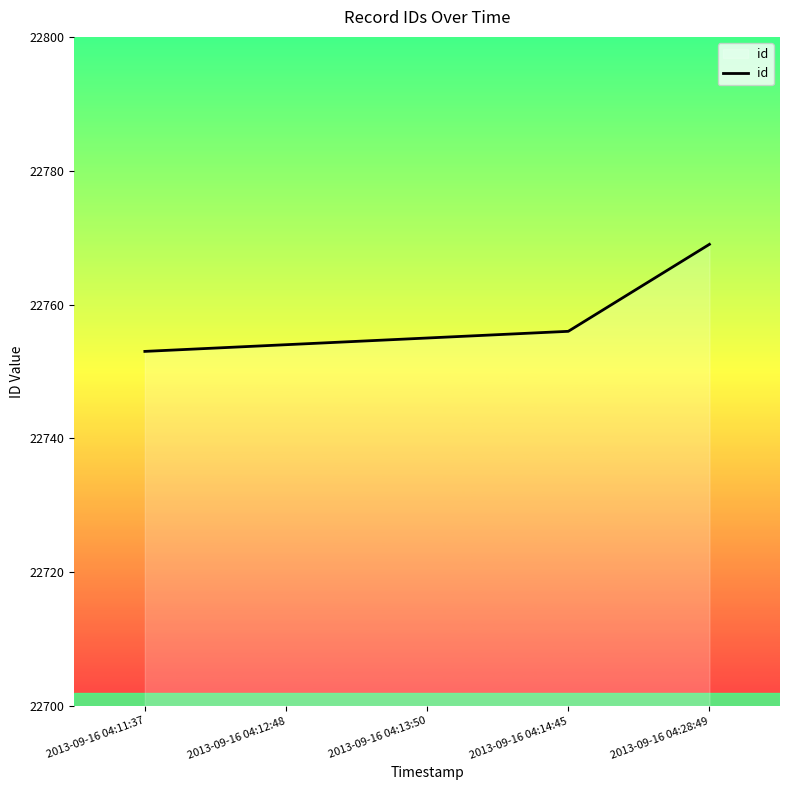

What position from the left is 2013-09-16 04:12:48?

2